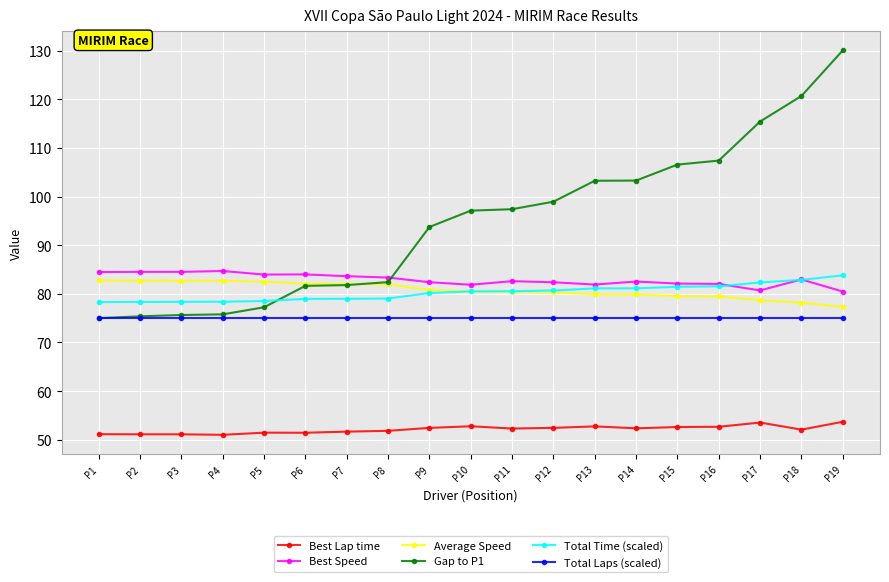

What is the maximum value for Total Time (scaled)?

83.8